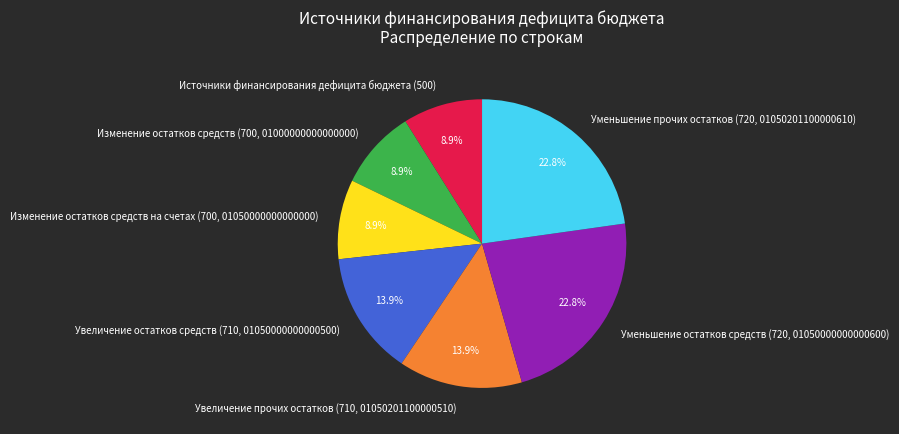

Does Источники финансирования дефицита бюджета (500) account for over 50% of the chart?

No